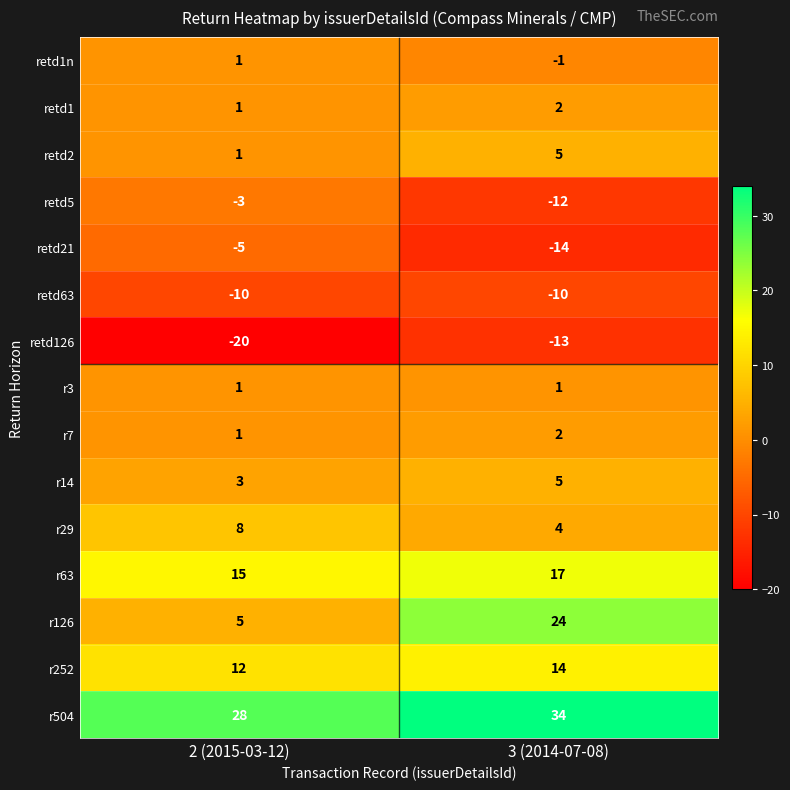

Is the value of r63 at 3 (2014-07-08) greater than the value of r29 at 3 (2014-07-08)?

Yes